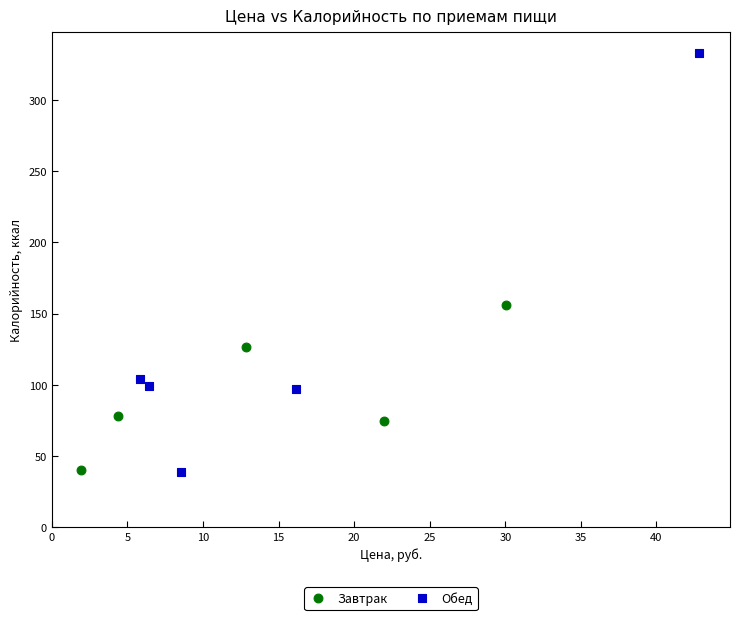

Which series has the largest Y range (max minus min)?

Обед